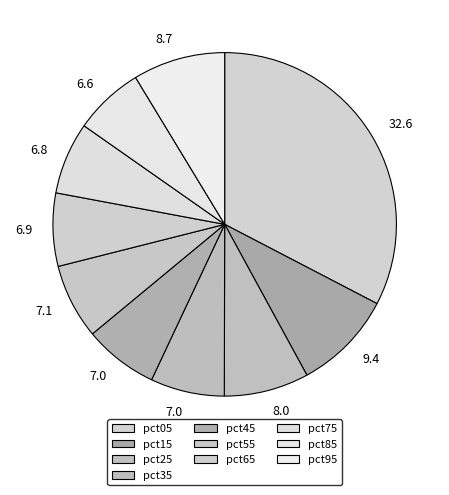

How many slices are in this pie chart?

10